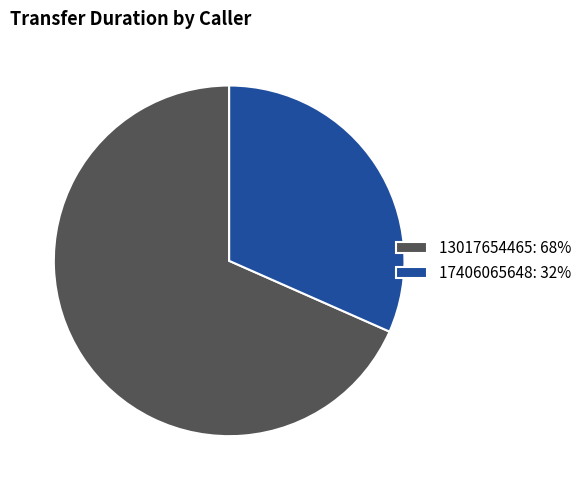

Is it true that 13017654465 is 81% of the pie?

False